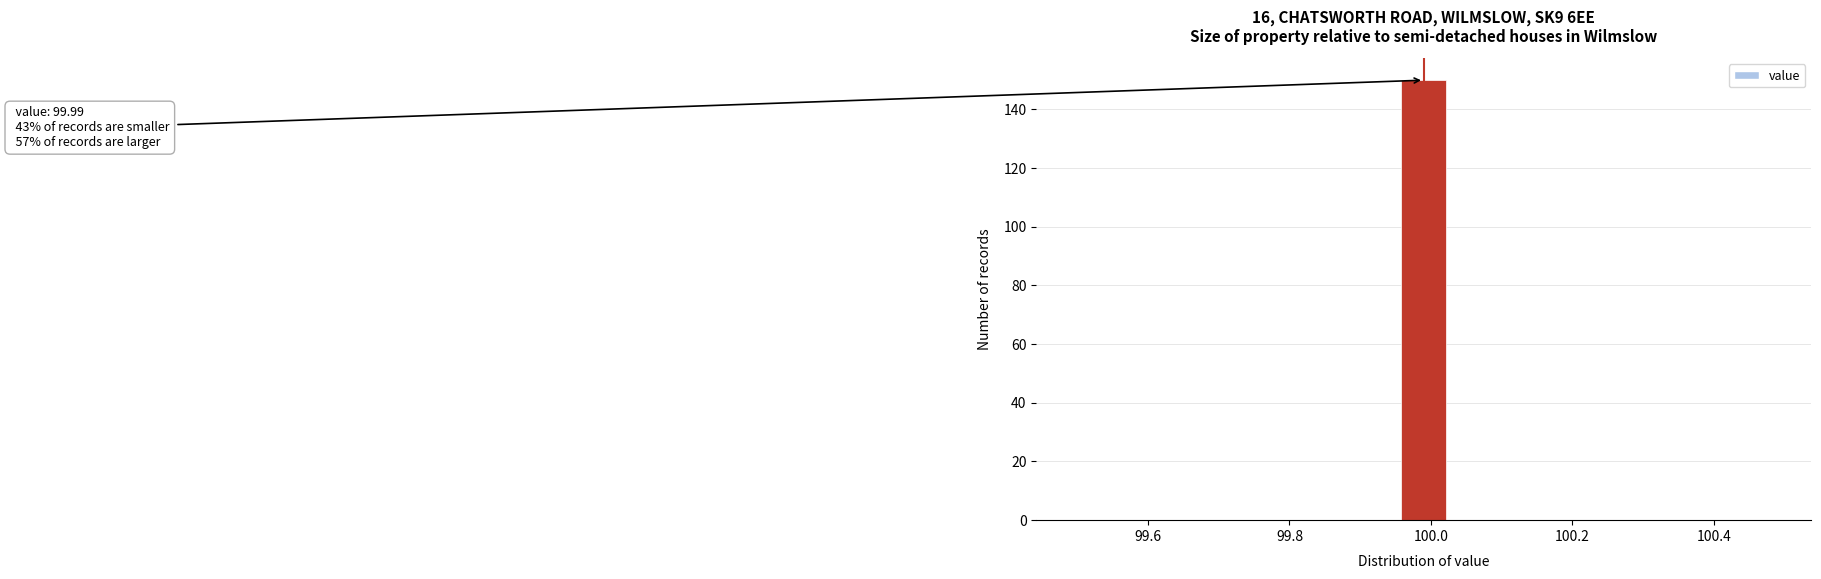

Around what value on the x-axis is the tallest bar? Give the approximate position of its centre, as read against the axis.

100.00